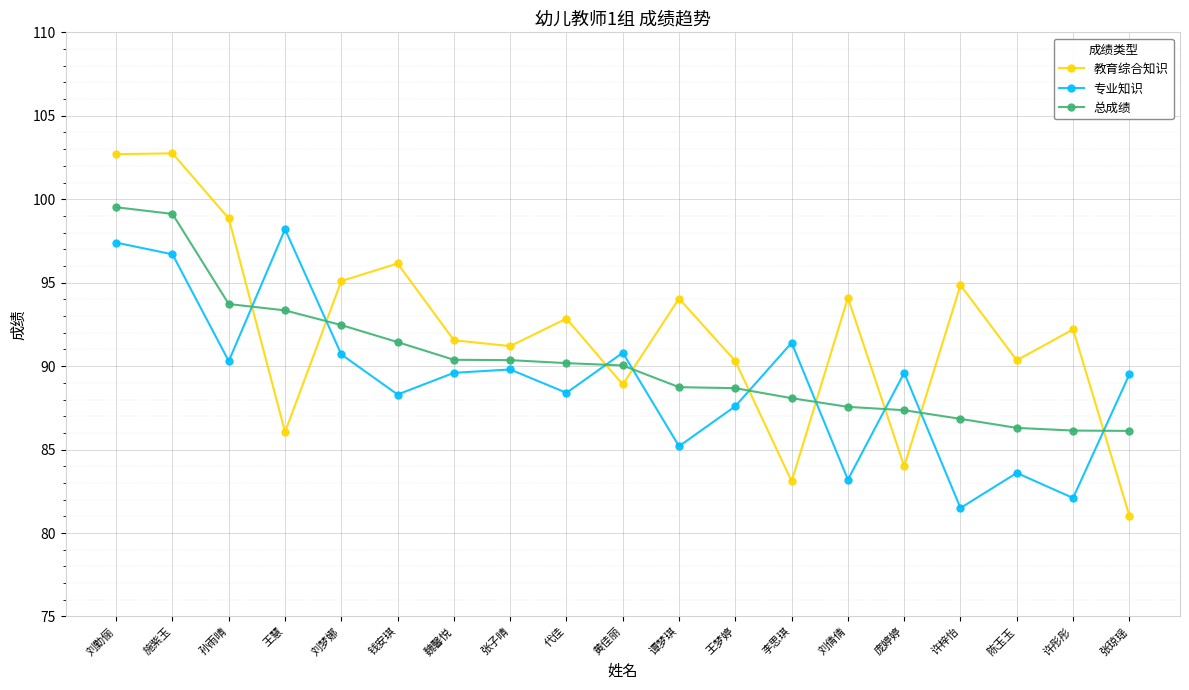

At which label does 专业知识 reach its peak?

王慧